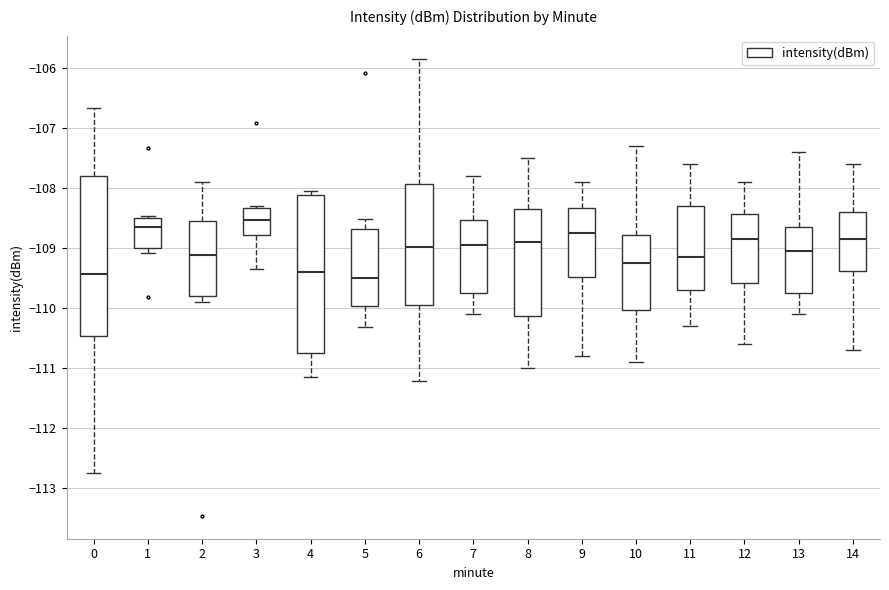

Where is the lower edge of the box at x = 3 on the y-axis? The values are not printed on the chart, so give them approximately, as read against the axis.

-108.8